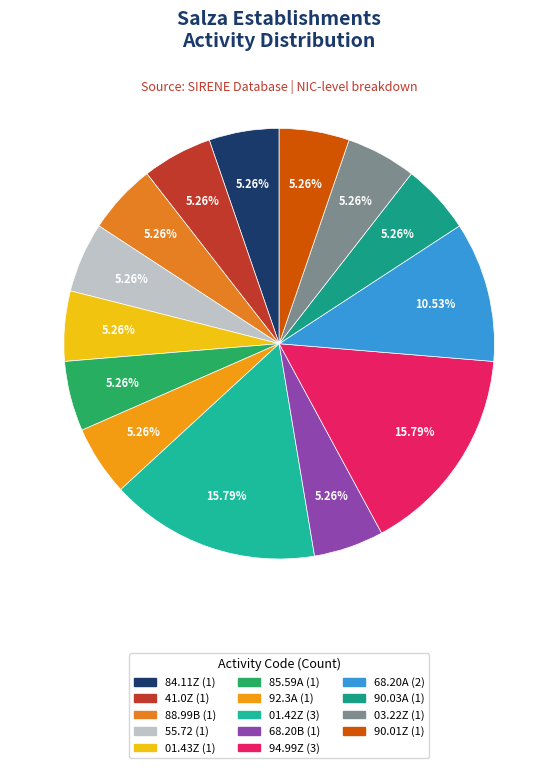

Is the sum of 03.22Z and 85.59A greater than half?

No